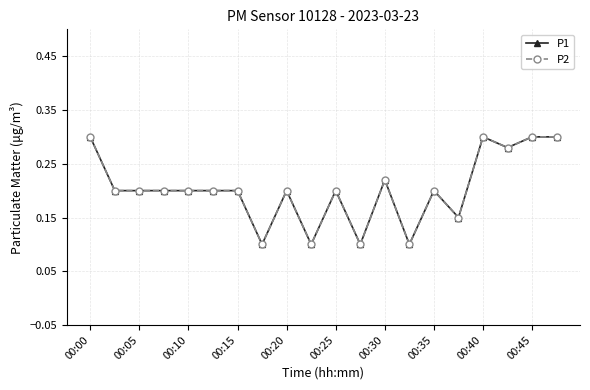

Is this an area chart (filled region under the line)?

No